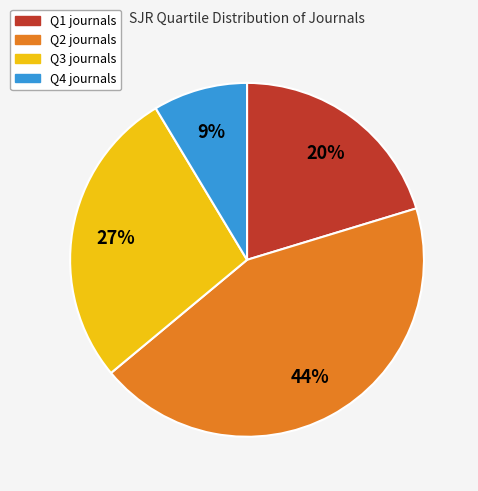

Is Q4 the majority of the pie?

No